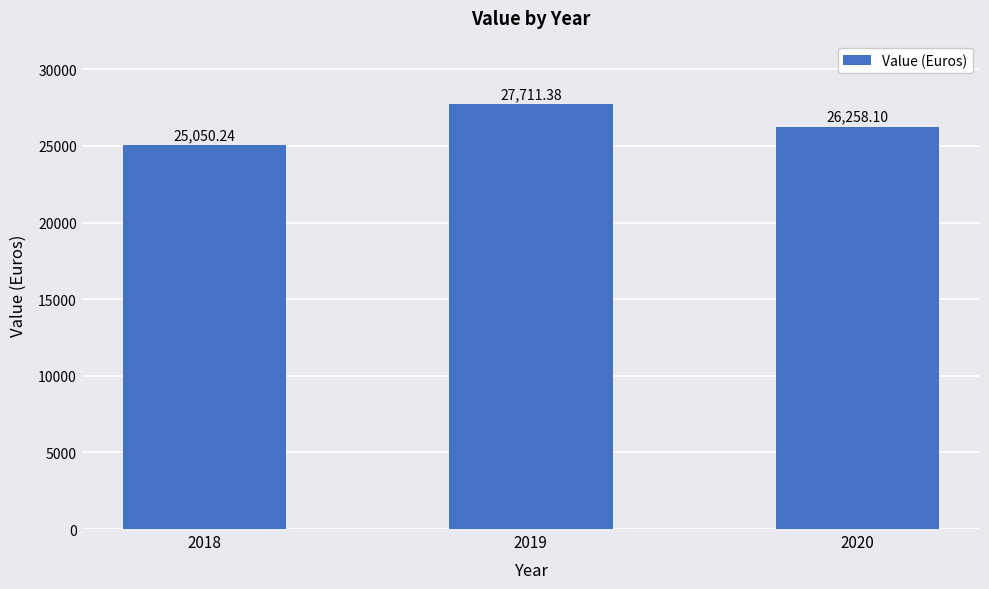

How many series are shown in this chart?

1